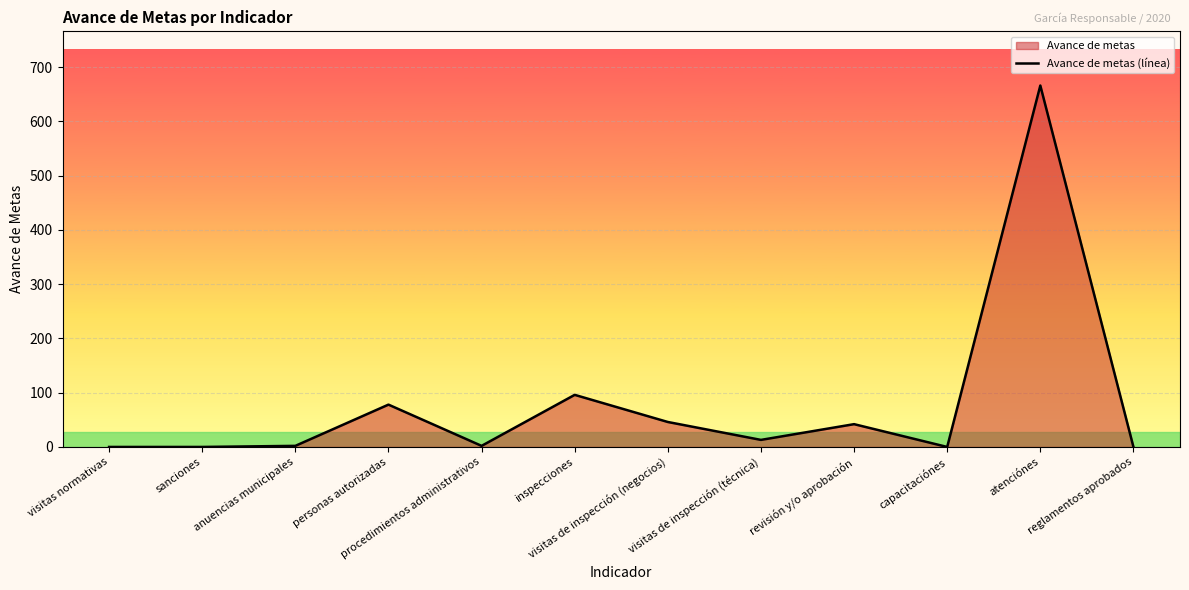

Approximately how many times larger is the value at visitas de inspección (negocios) compared to personas autorizadas?

0.6